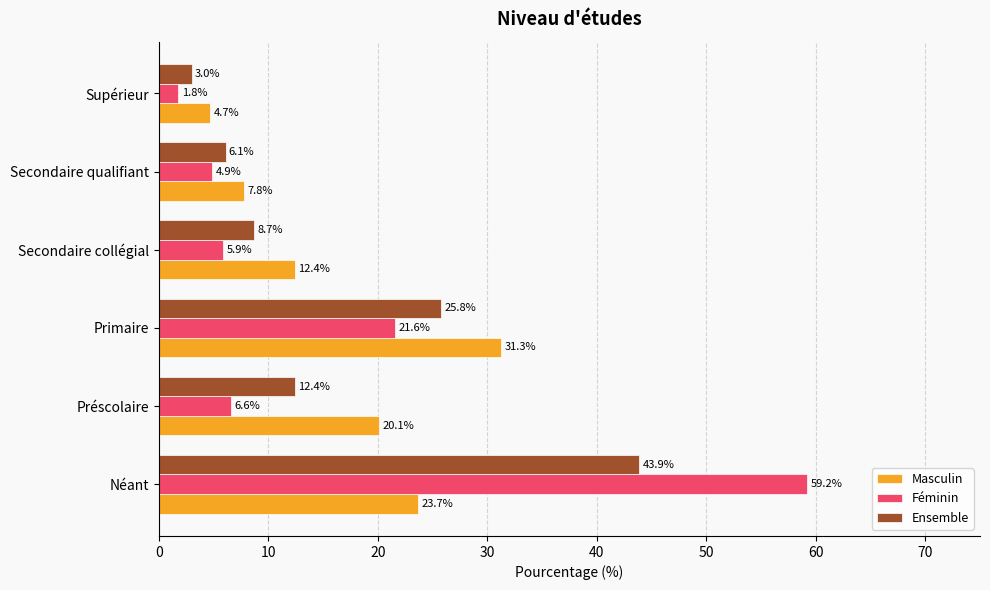

The value of Féminin at Néant is 89.3. True or false?

False